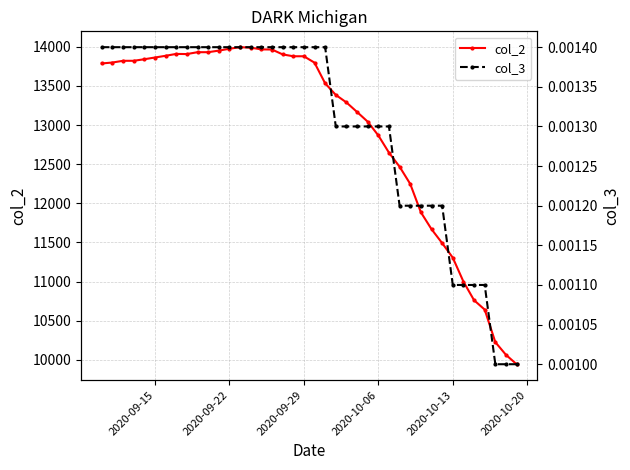

How many data points in col_2 are less than 13798?

20